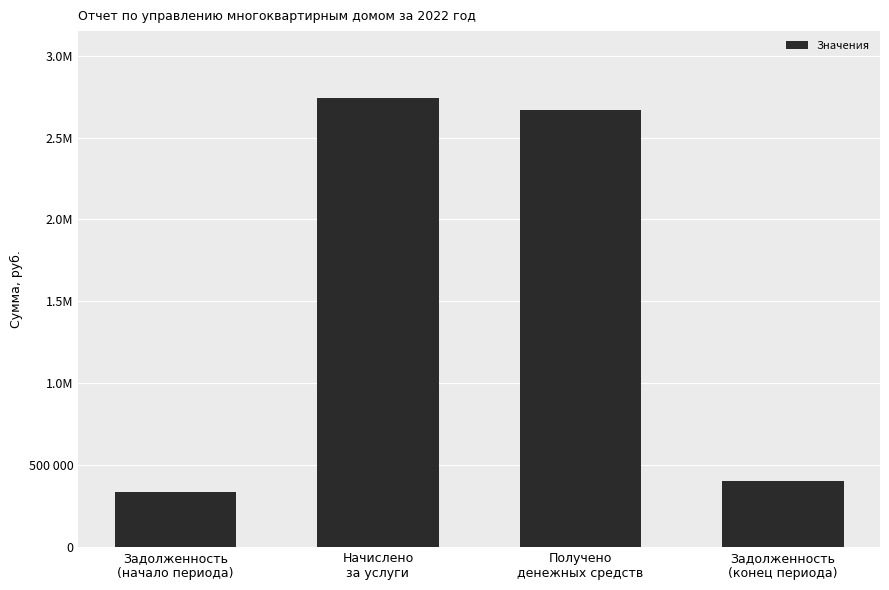

Which label corresponds to the smallest value in the chart?

Задолженность
(начало периода)